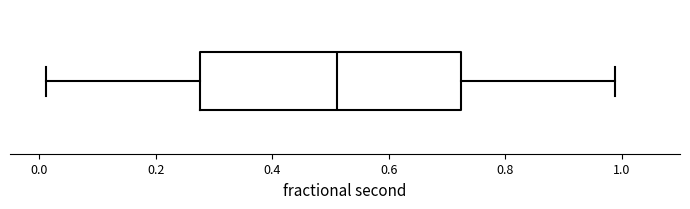

Transcribe this box plot: give where the median line is, the range the box spans, and where the two whiskers end, as read against the x-axis. The values are not printed on the chart, so give them approximately, as read against the axis.

median 0.52, box 0.28 to 0.72, whiskers 0.02 to 0.98